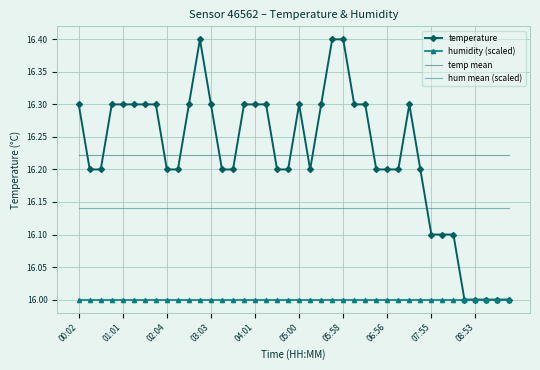

What is the highest value of the temperature series?

16.4